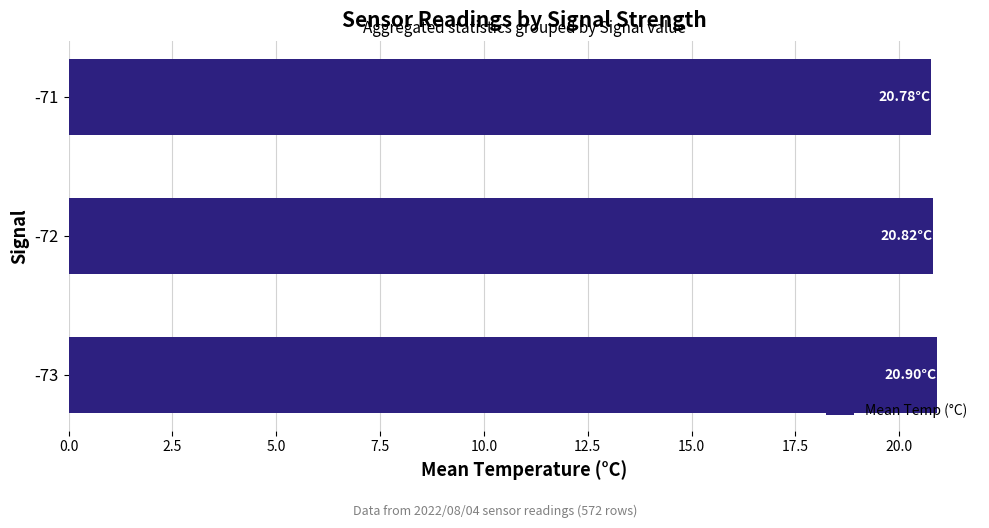

What is the sum of the values at -72 and -73?

41.7